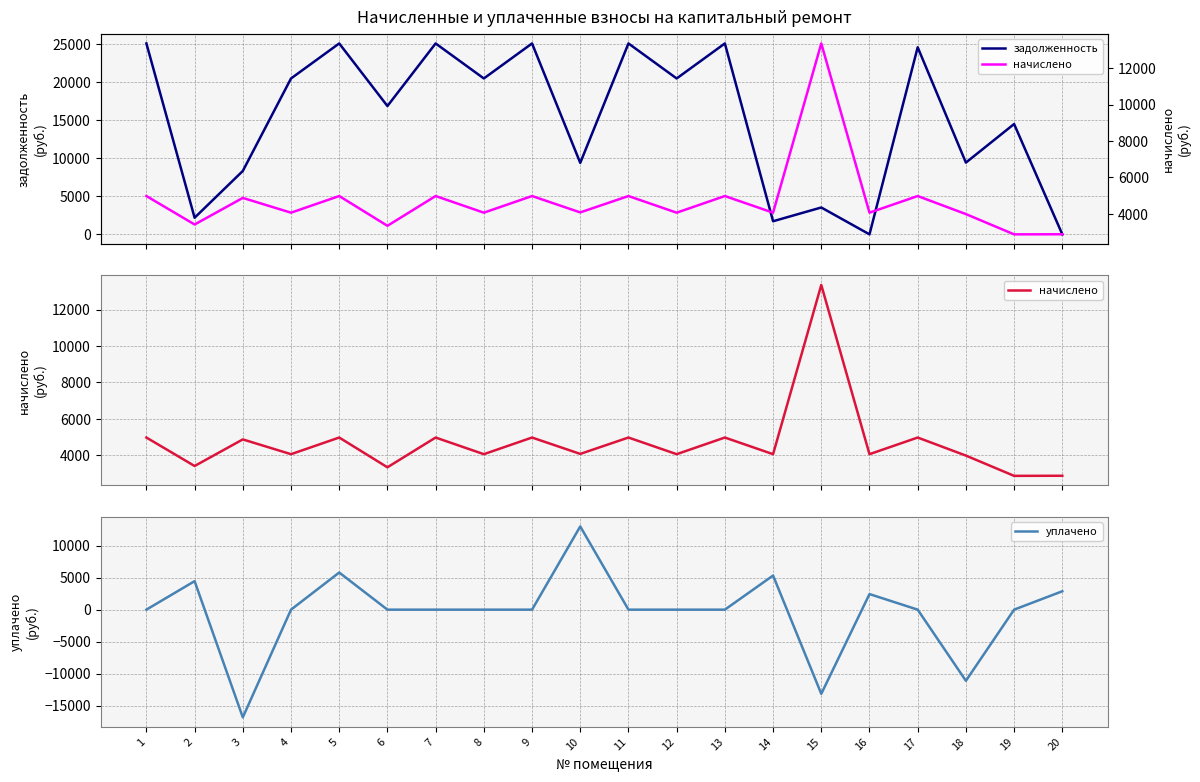

Reading left to right, transcribe all the data shown in this chart.

задолженность: 1=25063.7	2=2181.6	3=8322.6	4=20467.0	5=25063.7	6=16846.1	7=25063.7	8=20467.0	9=25063.7	10=9384.8	11=25063.7	12=20467.0	13=25063.7	14=1721.5	15=3526.8	16=0.0	17=24563.7	18=9419.0	19=14483.5	20=0.0
начислено: 1=4980.5	2=3419.0	3=4877.8	4=4067.1	5=4980.5	6=3347.6	7=4980.5	8=4067.1	9=4980.5	10=4082.4	11=4980.5	12=4067.1	13=4980.5	14=4067.1	15=13352.2	16=4067.1	17=4980.5	18=3990.1	19=2878.1	20=2883.2
уплачено: 1=0.0	2=4458.6	3=-16843.8	4=0.0	5=5807.0	6=0.0	7=0.0	8=0.0	9=0.0	10=13013.6	11=0.0	12=0.0	13=0.0	14=5336.7	15=-13165.2	16=2437.0	17=0.0	18=-11125.0	19=0.0	20=2877.0